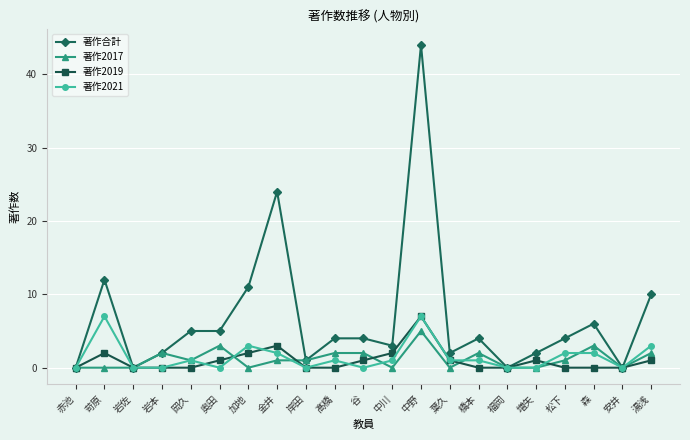

True or false: 著作合計 has more than 2 interior local peaks.

True